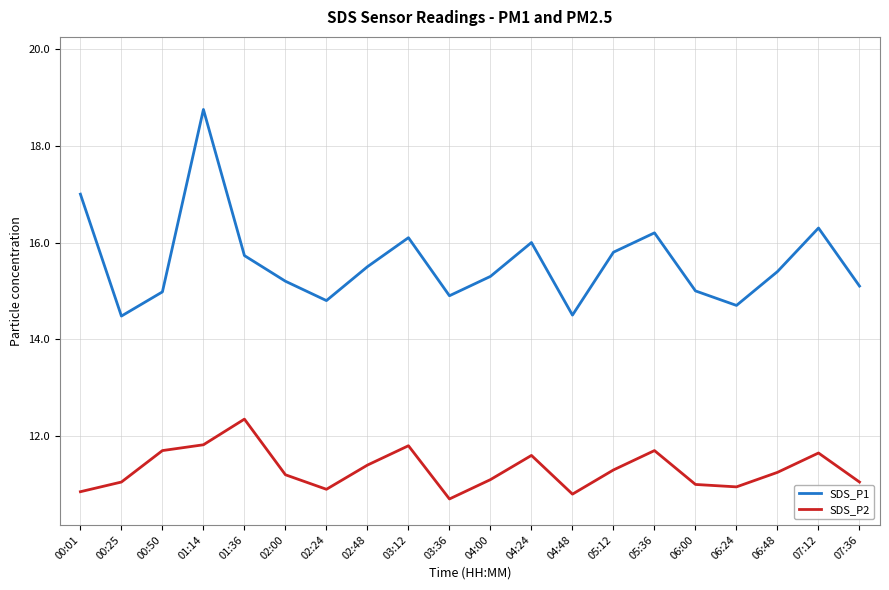

What is the difference between the maximum and minimum values in the SDS_P1 series?

4.3